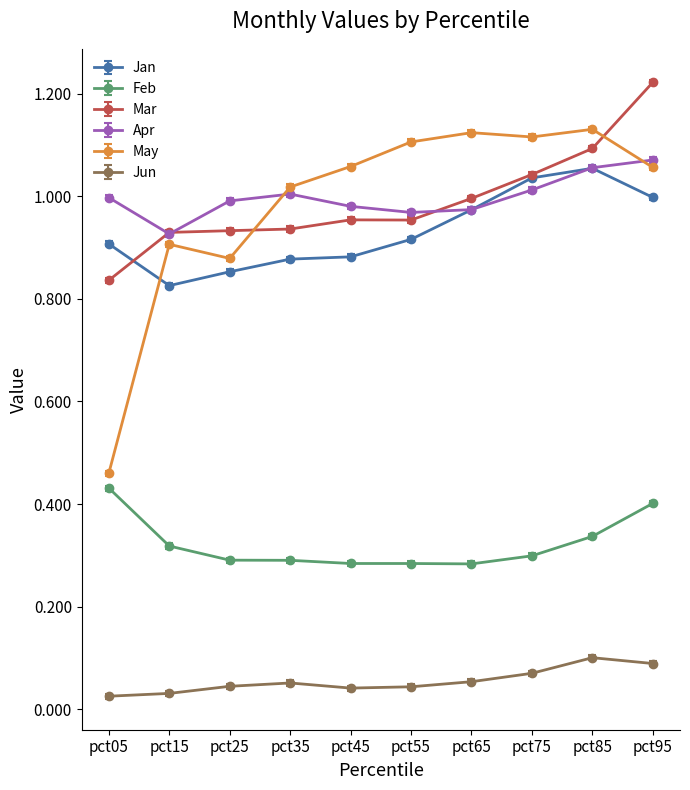

The value of Jan at pct55 is 0.9. True or false?

True